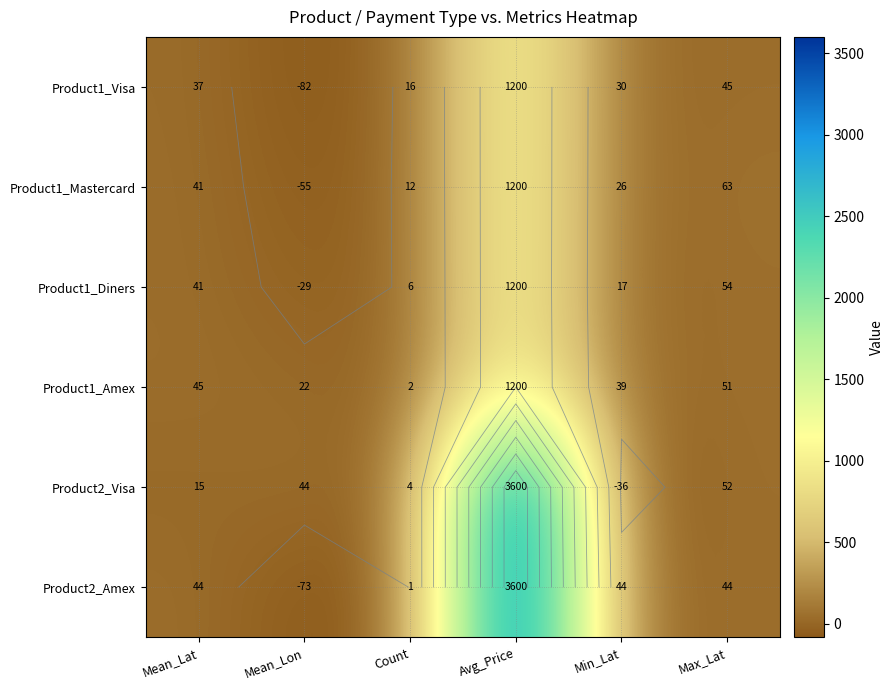

At Avg_Price, list the series in order from smallest to largest.

Product1_Visa, Product1_Mastercard, Product1_Diners, Product1_Amex, Product2_Visa, Product2_Amex